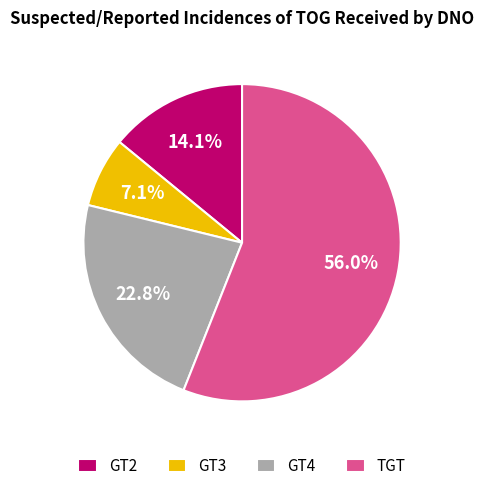

What percentage do GT4 and GT3 together represent?

29.9%